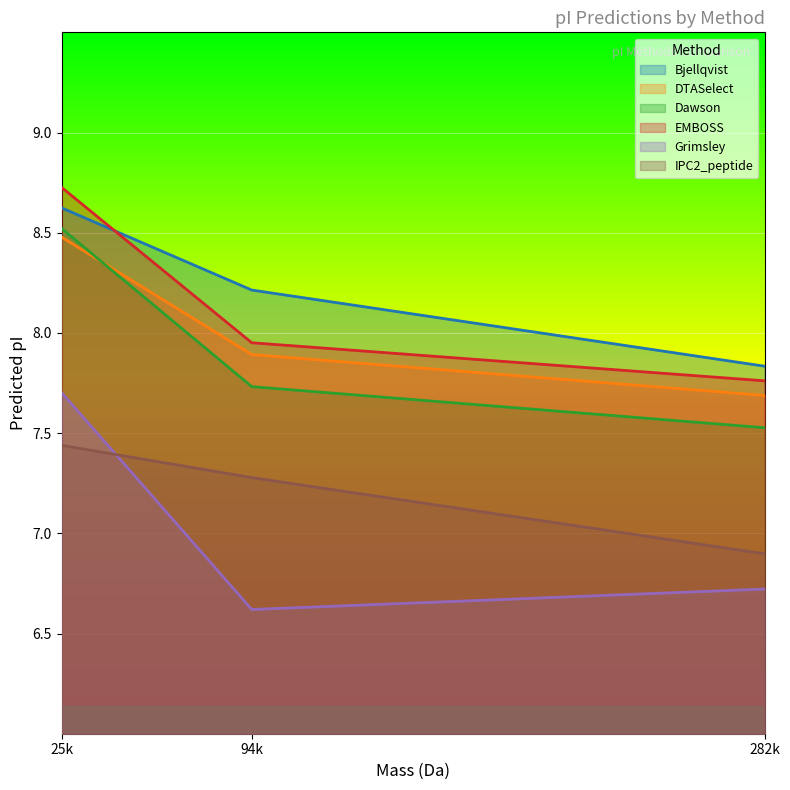

Which series has the widest spread of values?

Grimsley